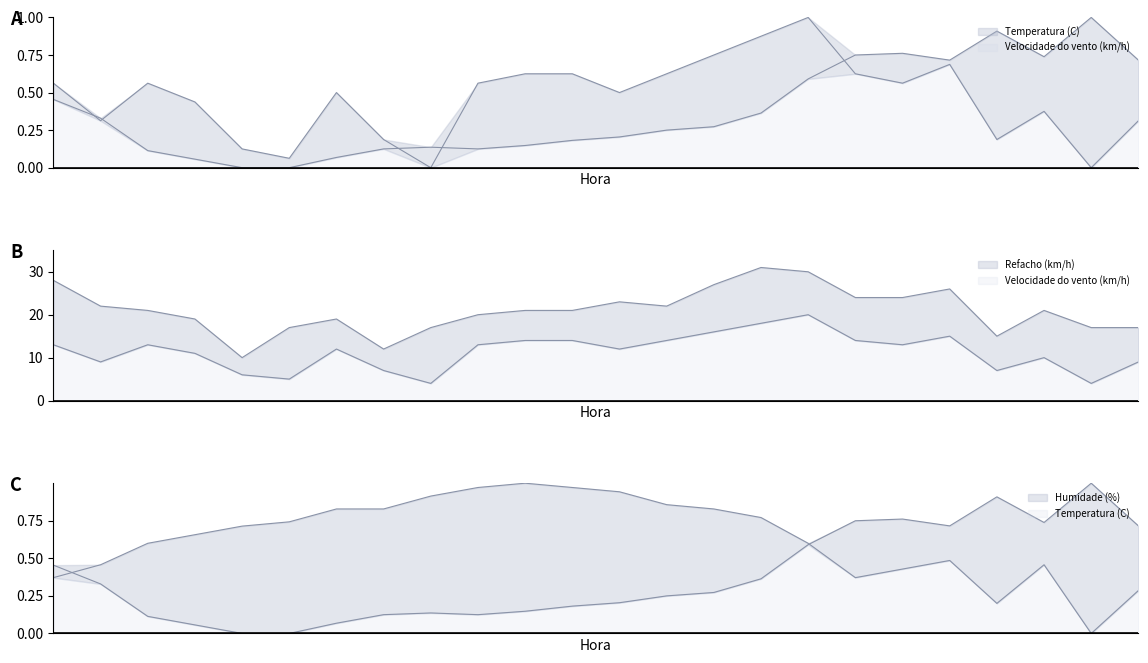

At which label is Refacho (km/h) closest to 20?

00:00